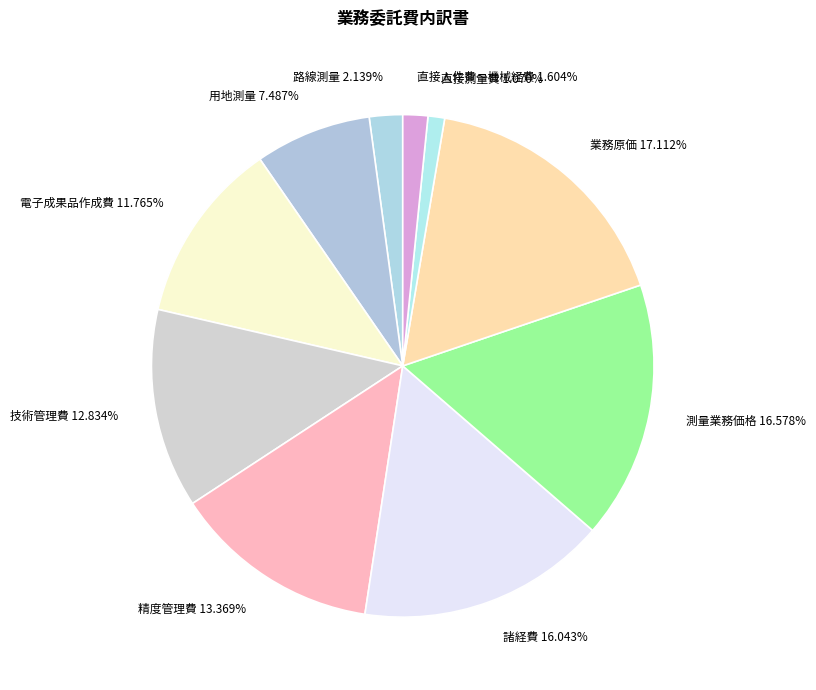

How many slices are in this pie chart?

10